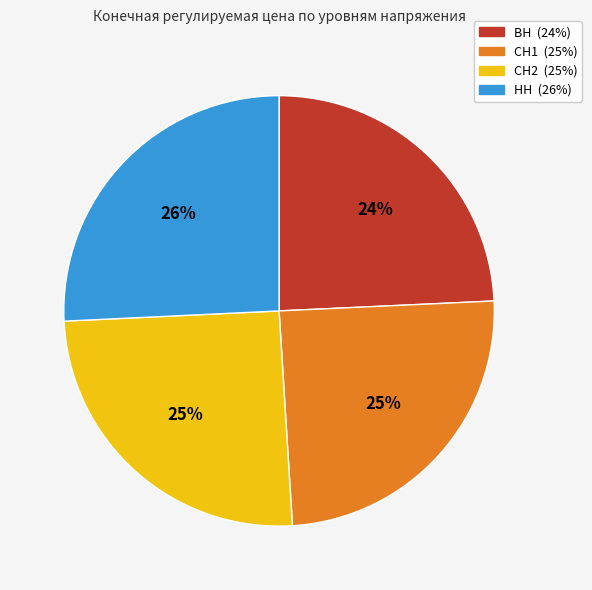

To the nearest percent, what percentage of the pie is СН2?

25%